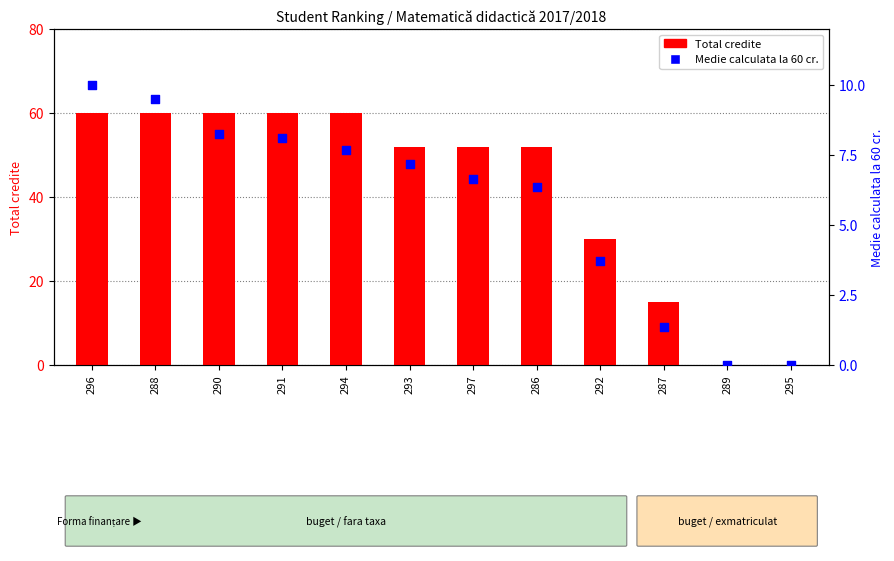

Which series reaches the maximum Y coordinate?

Total credite